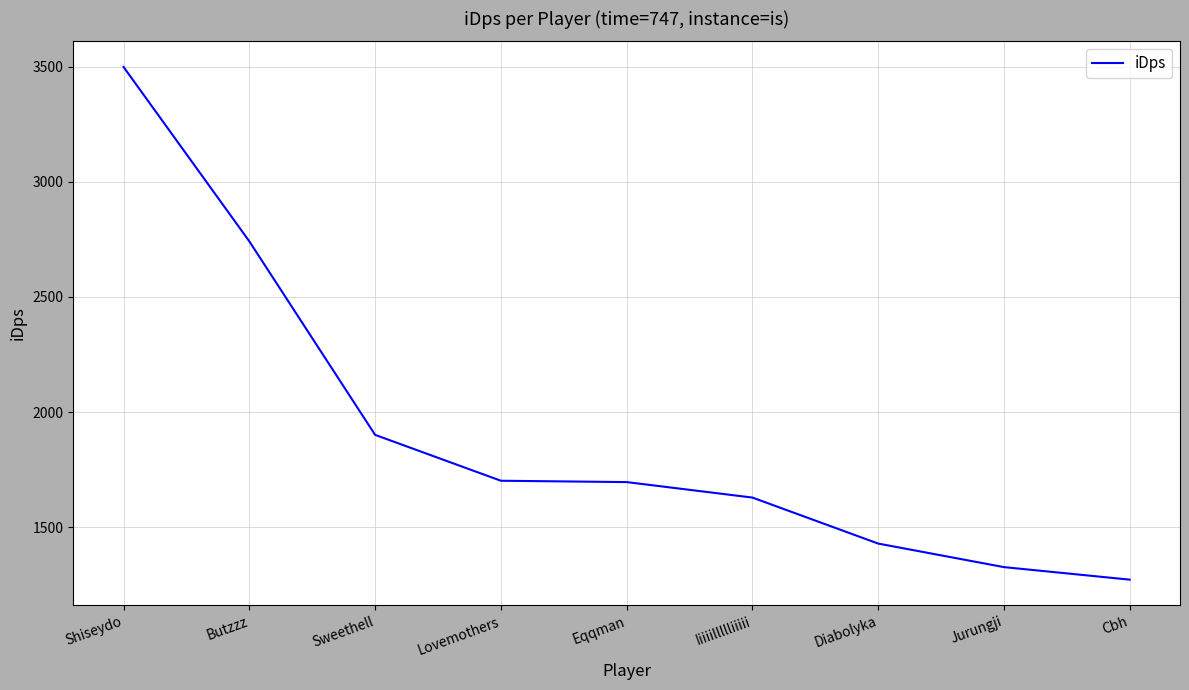

Which category has the lowest value across all series?

Cbh